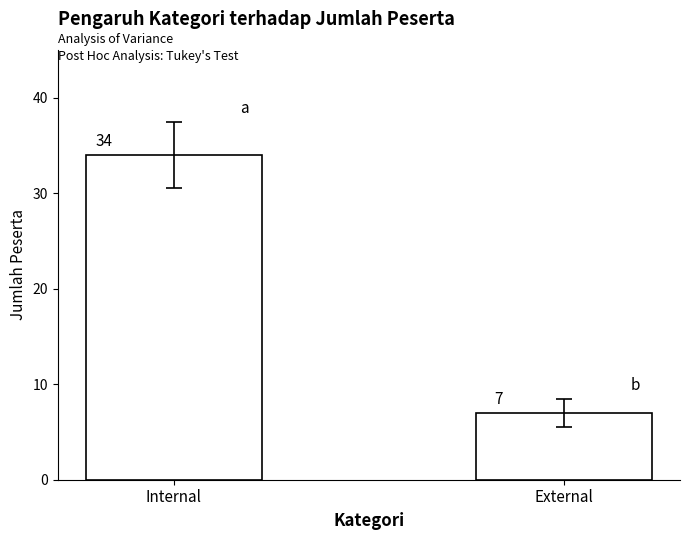

Reading left to right, list all the values displayed in this chart.

Internal=34	External=7